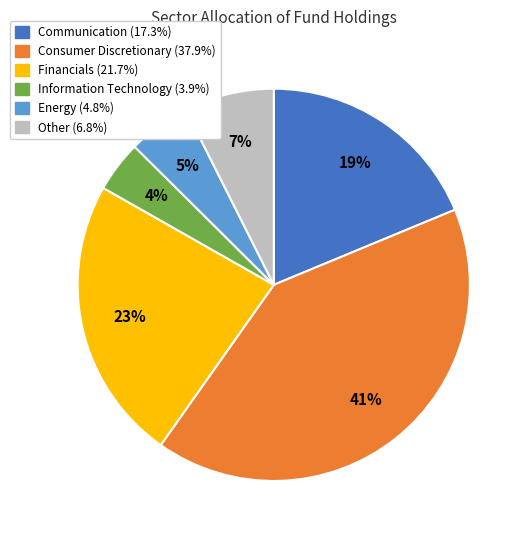

To the nearest percent, what is the difference between the largest and smallest slice percentages?

37%